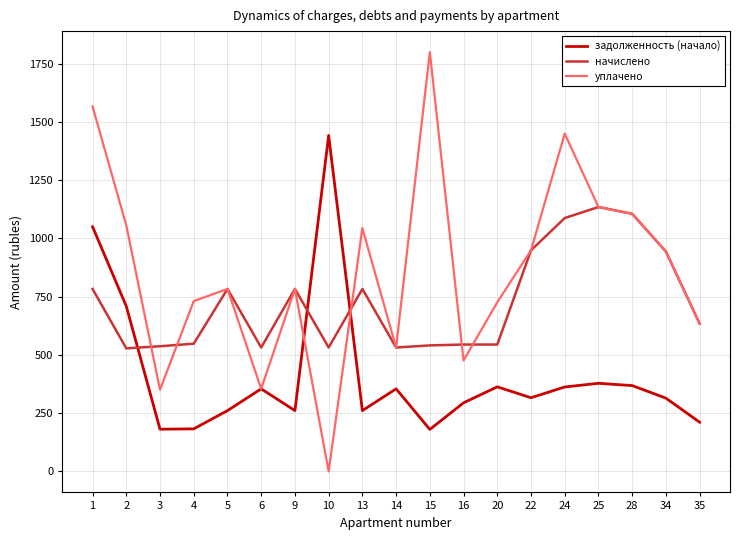

Which label corresponds to the largest value in the chart?

15